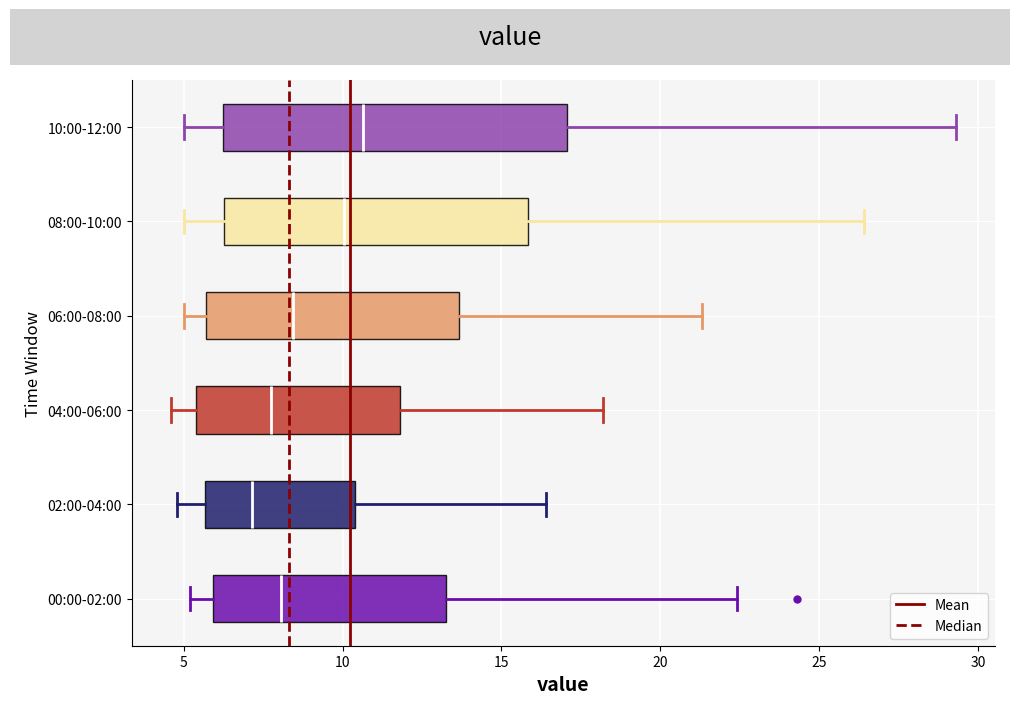

Where does the median line of the box for 08:00-10:00 sit on the x-axis? The values are not printed on the chart, so give them approximately, as read against the axis.

10.0